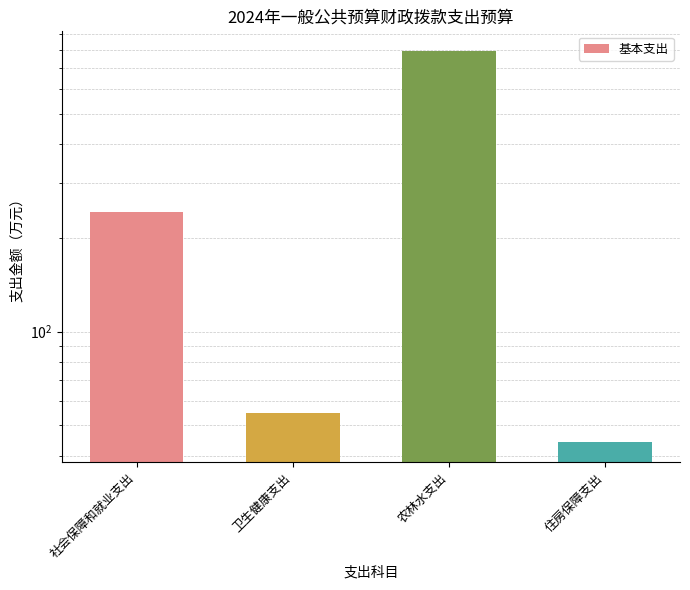

Where is the data nearest to the value 419?

社会保障和就业支出